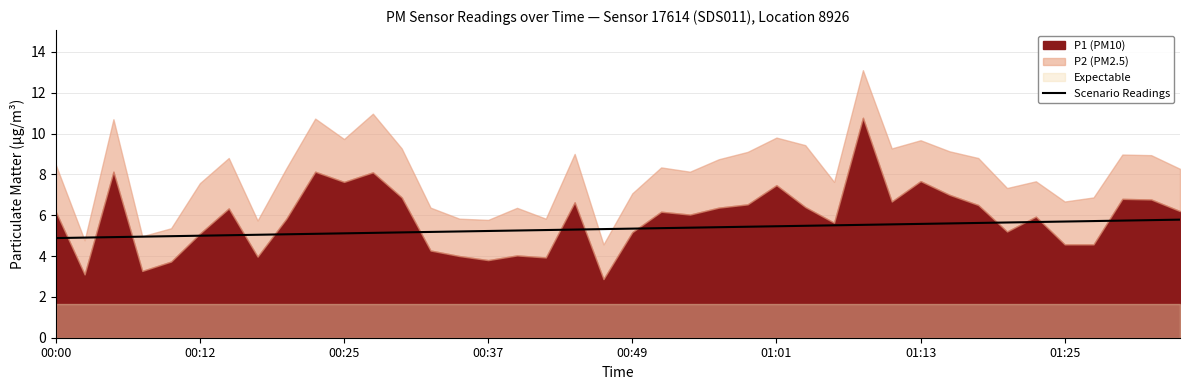

True or false: the data shows 5.4 at 23.

True